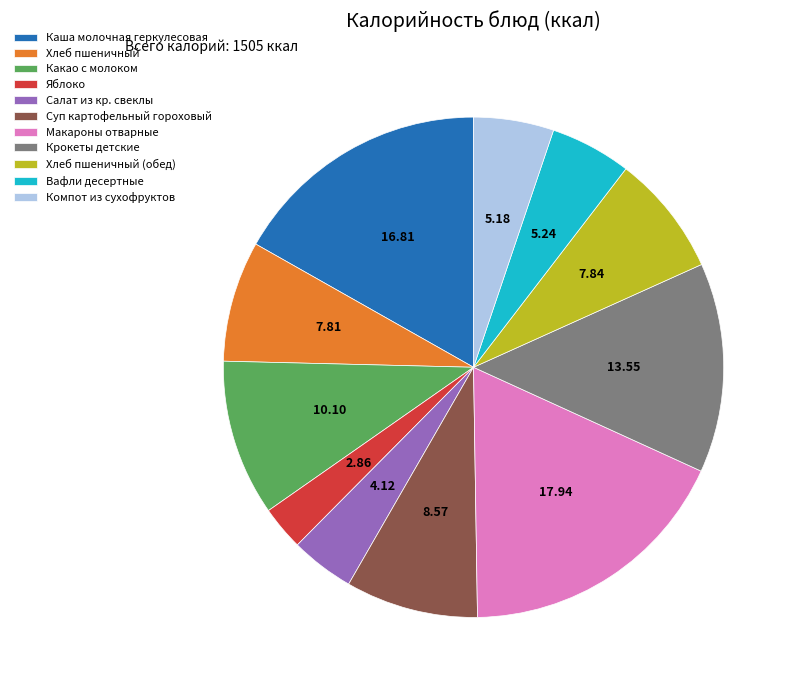

Is Компот из сухофруктов the majority of the pie?

No